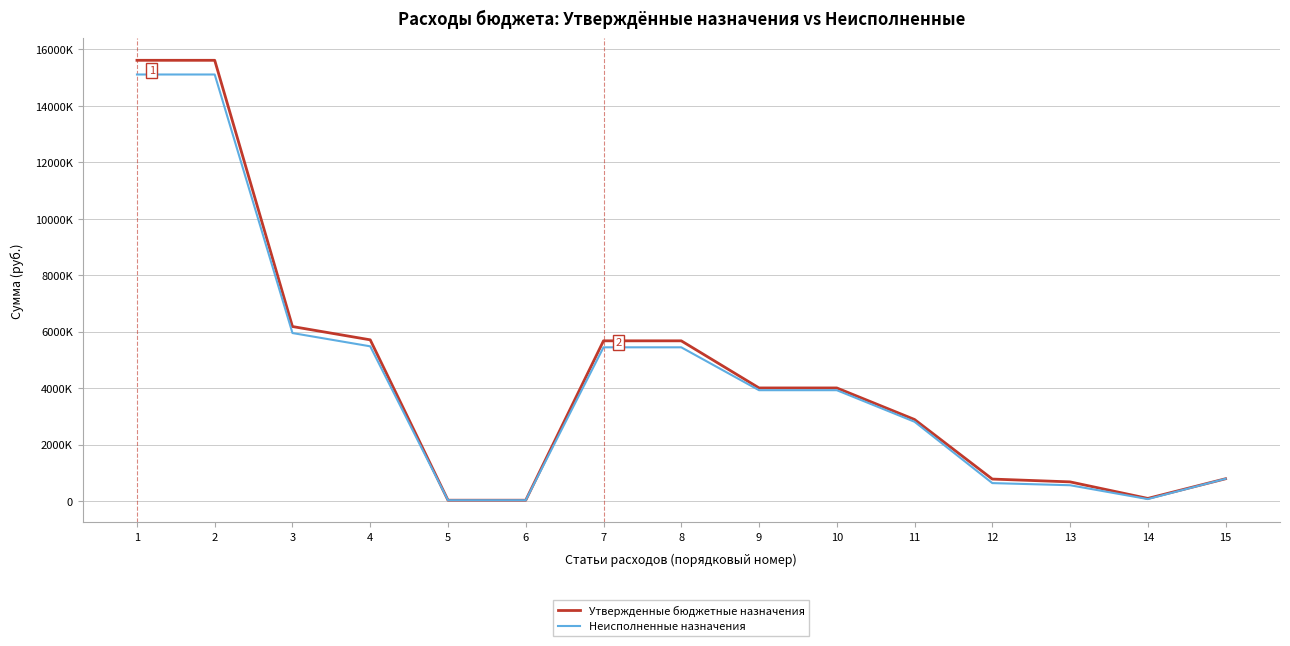

Reading left to right, extract all data points from this chart.

Утвержденные бюджетные назначения: 1=15612300.0	2=15612300.0	3=6185200.0	4=5714100.0	5=35000.0	6=35000.0	7=5678900.0	8=5678900.0	9=4010700.0	10=4010700.0	11=2893600.0	12=783900.0	13=684300.0	14=98600.0	15=795100.0
Неисполненные назначения: 1=15109720.9	2=15109720.9	3=5954513.3	4=5484513.3	5=35000.0	6=35000.0	7=5449313.3	8=5449313.3	9=3930691.9	10=3930691.9	11=2813591.9	12=641021.4	13=565341.3	14=75237.1	15=795100.0